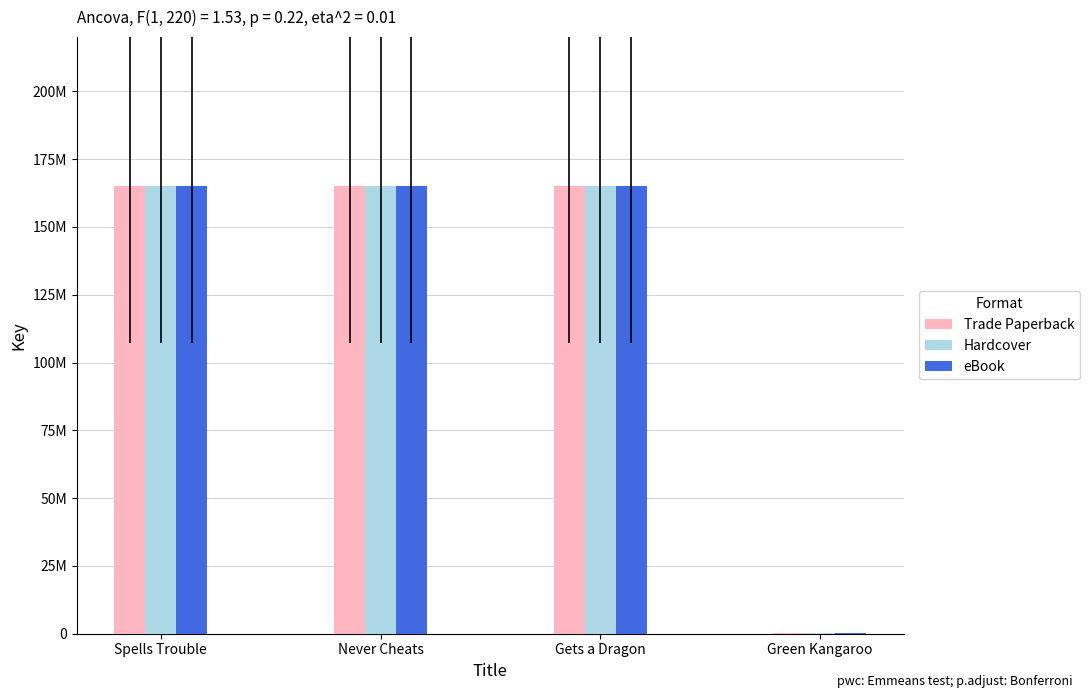

Are the bars grouped side by side (vs. stacked)?

Yes